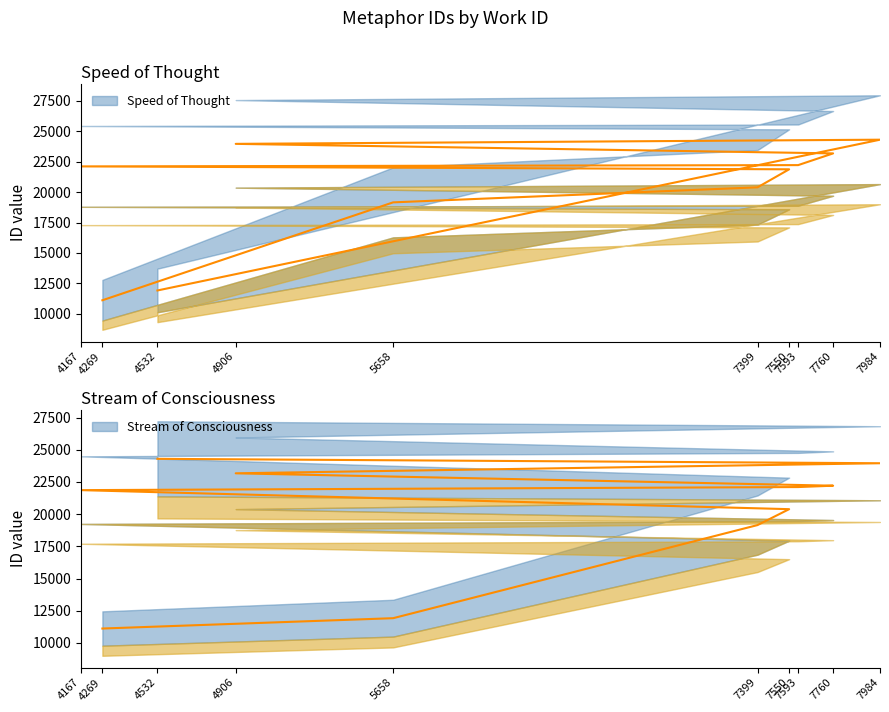

Which category has the highest value in the Stream of Consciousness series?

4532